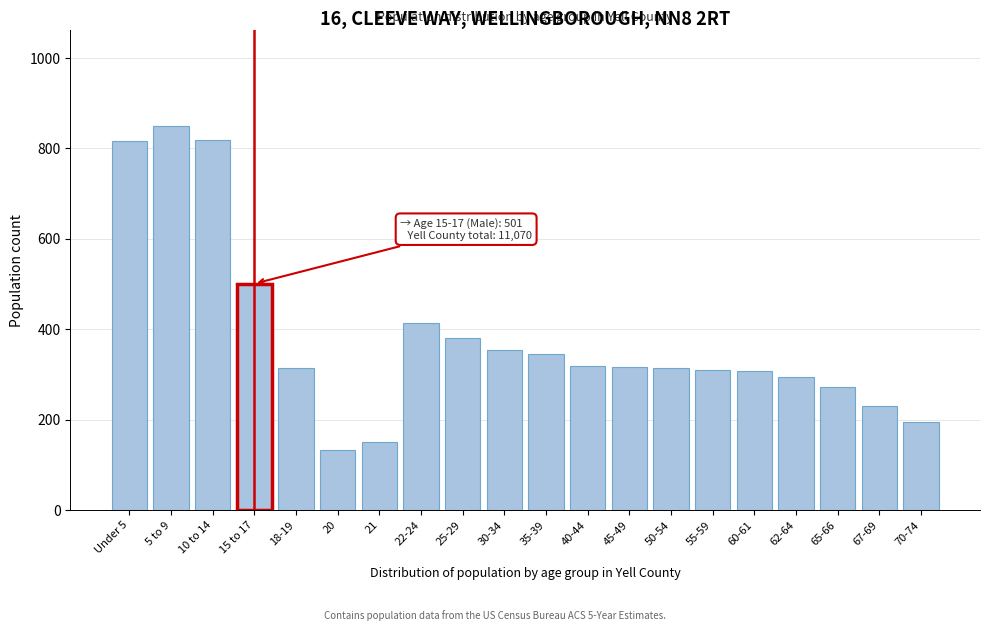

What is the label of the 14th bar from the left?

50-54